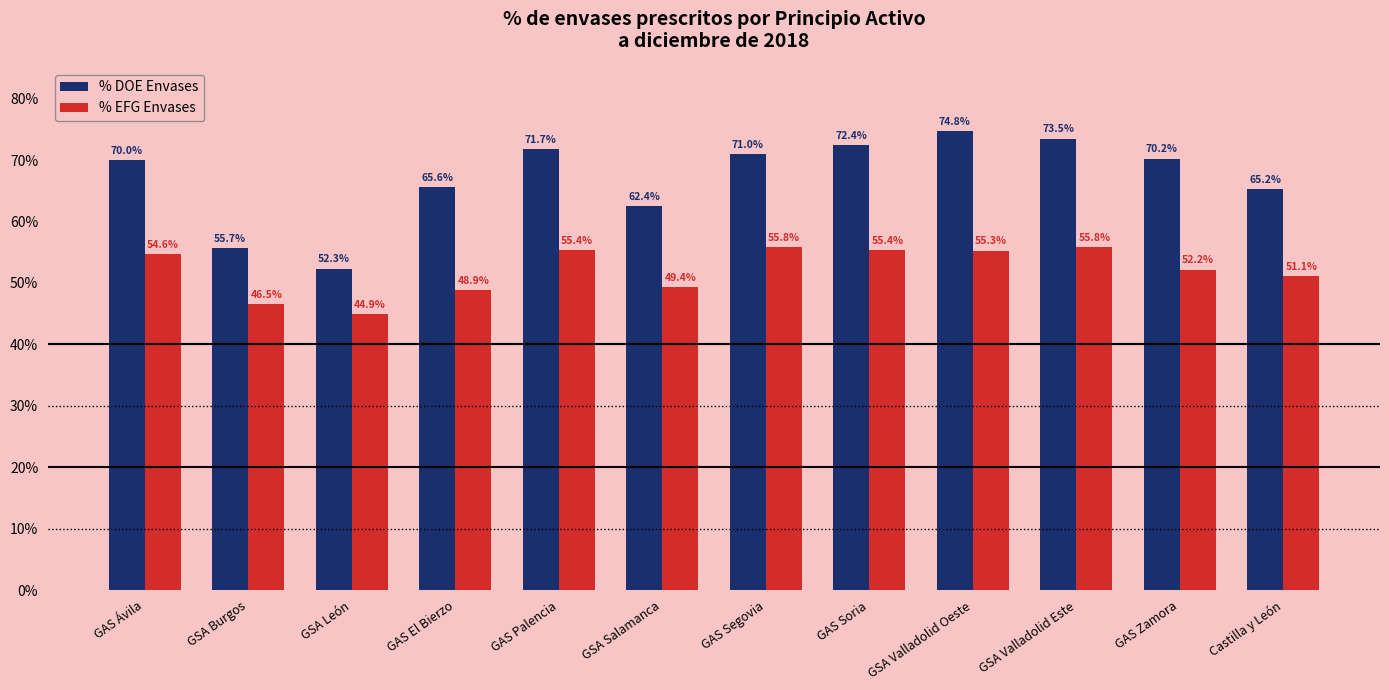

What is the label of the 6th bar from the left?

GSA Salamanca